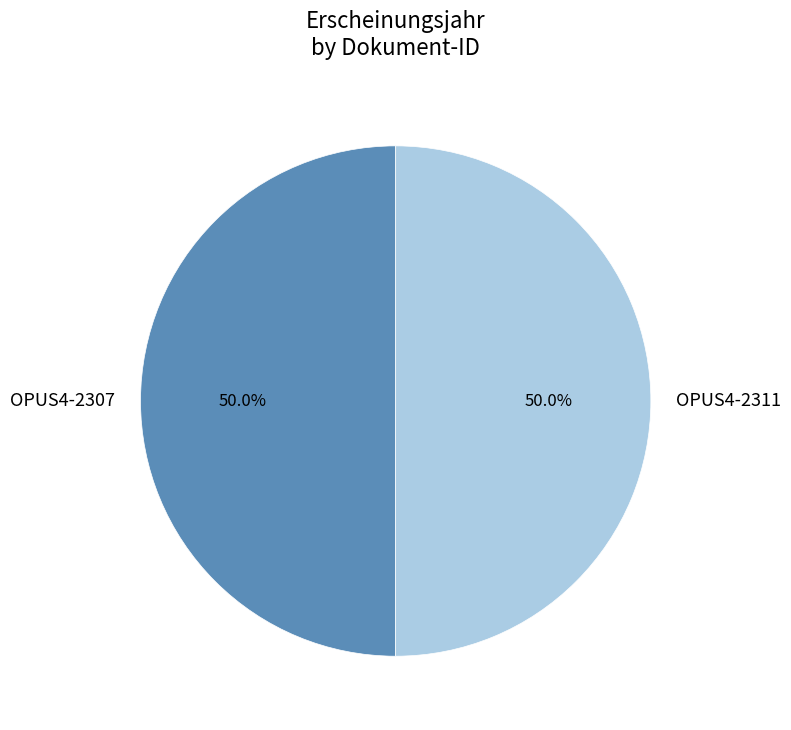

Do OPUS4-2307 and OPUS4-2311 together represent more than half of the pie?

Yes